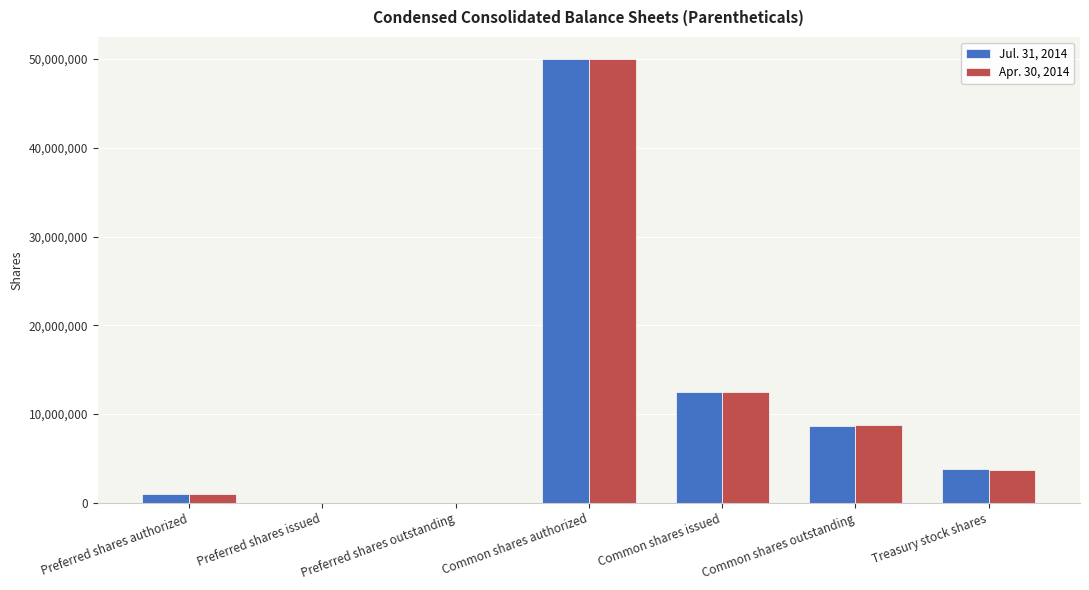

What is the approximate value of Apr. 30, 2014 at Preferred shares authorized, to the nearest 10?

1000000